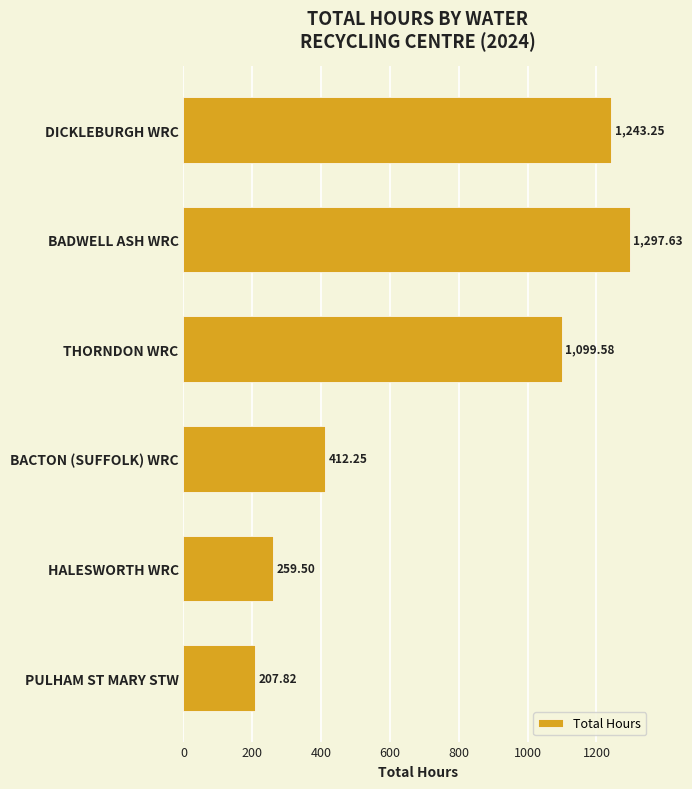

Rank the categories by value from highest to lowest.

BADWELL ASH WRC, DICKLEBURGH WRC, THORNDON WRC, BACTON (SUFFOLK) WRC, HALESWORTH WRC, PULHAM ST MARY STW